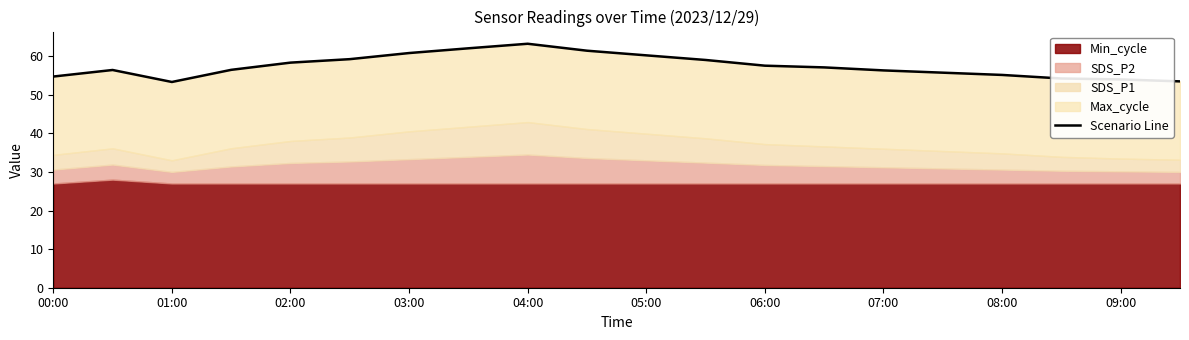

What is the average value?

57.4